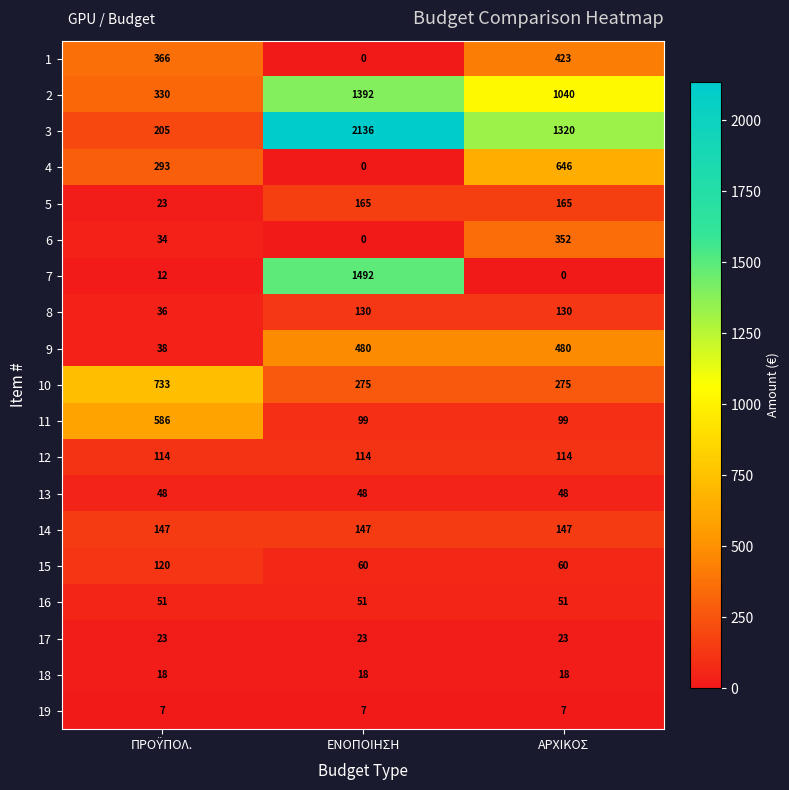

Rank the series by their maximum value, from highest to lowest.

3, 7, 2, 10, 4, 11, 9, 1, 6, 5, 14, 8, 15, 12, 16, 13, 17, 18, 19